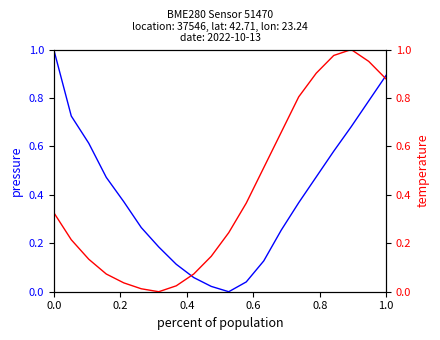

Is the value of temperature at 18 greater than the value of pressure at 15?

Yes